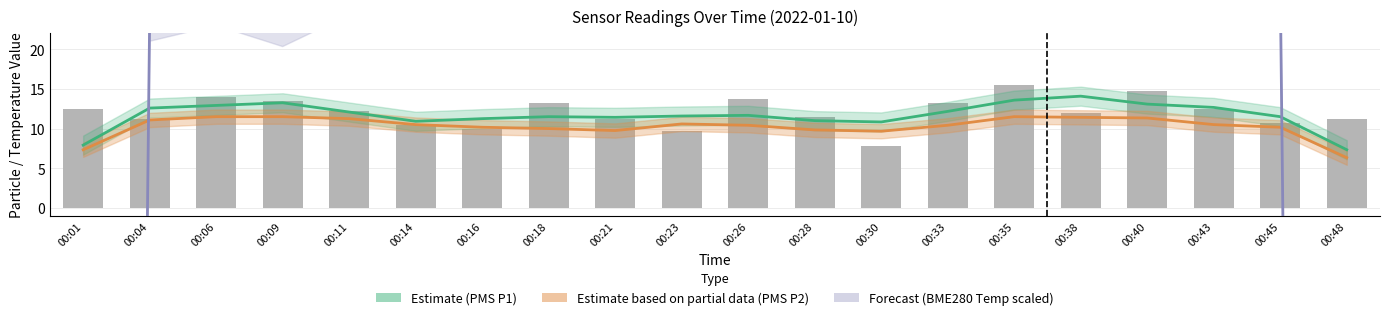

Where is Estimate (PMS P1) nearest to the value 10?

00:30